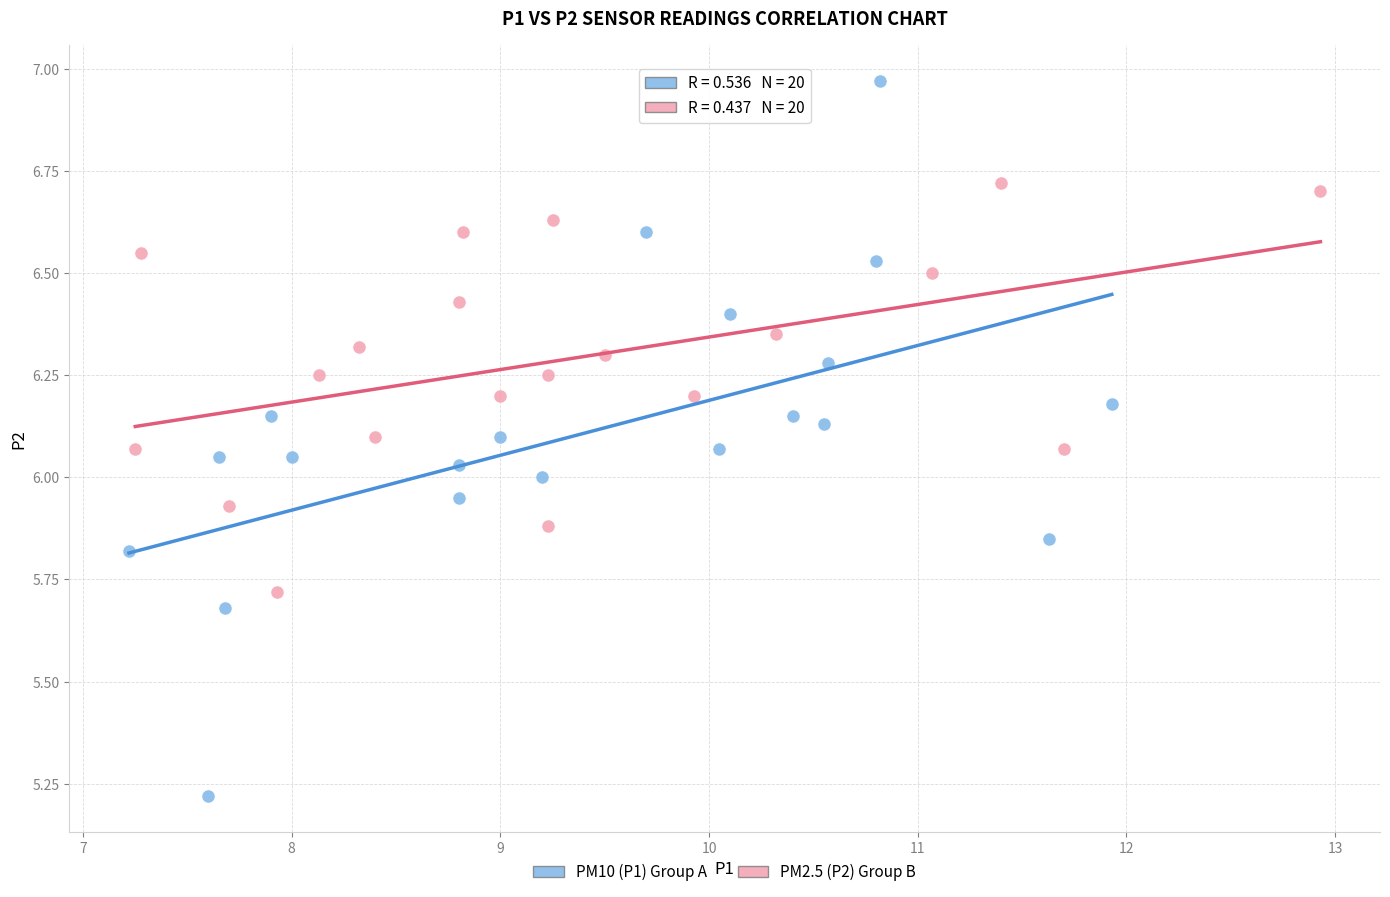

Which series has the widest spread of Y values?

PM10 (P1) Group A